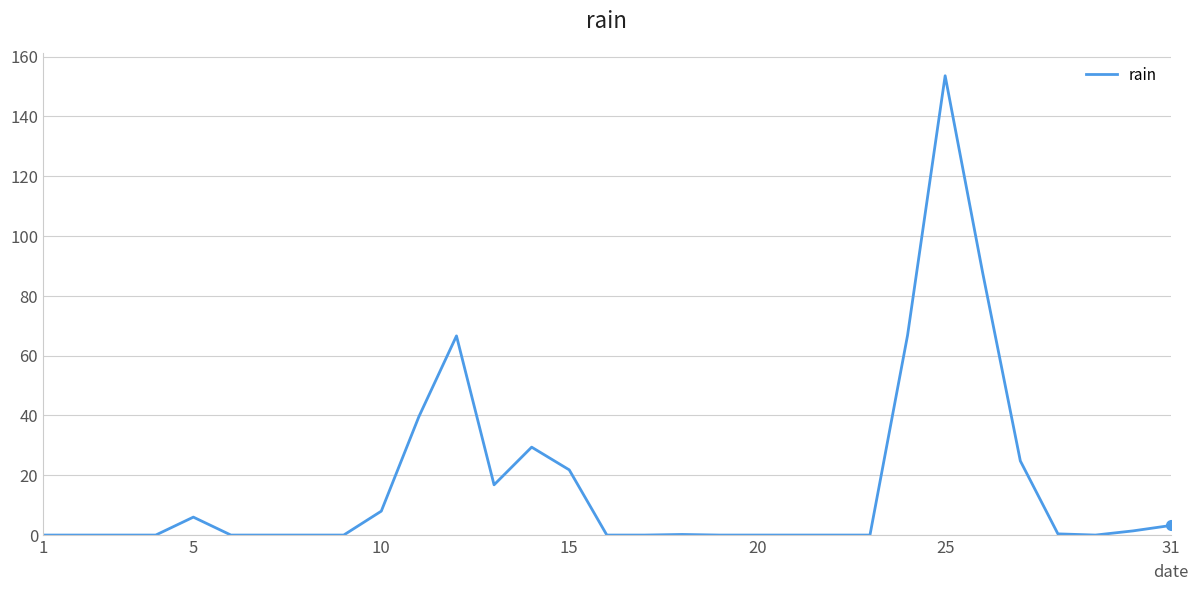

What is the difference between the maximum and minimum values?

153.6